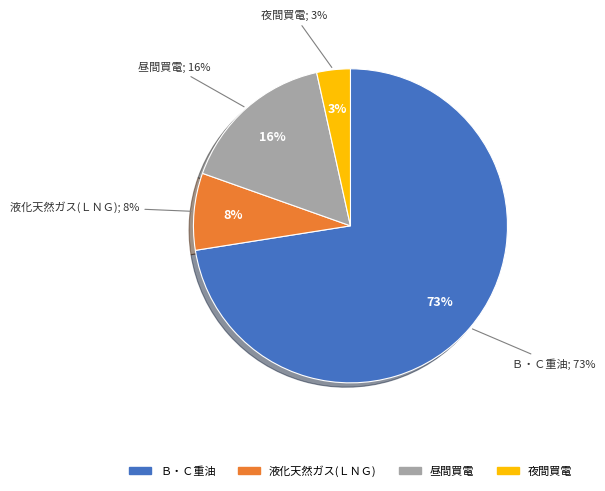

What percentage do 昼間買電 and Ｂ・Ｃ重油 together represent?

88.6%